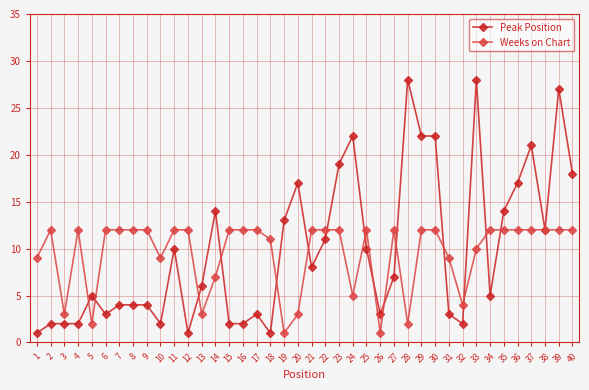

What is the value of the Peak Position point at the 19th from the left?

13